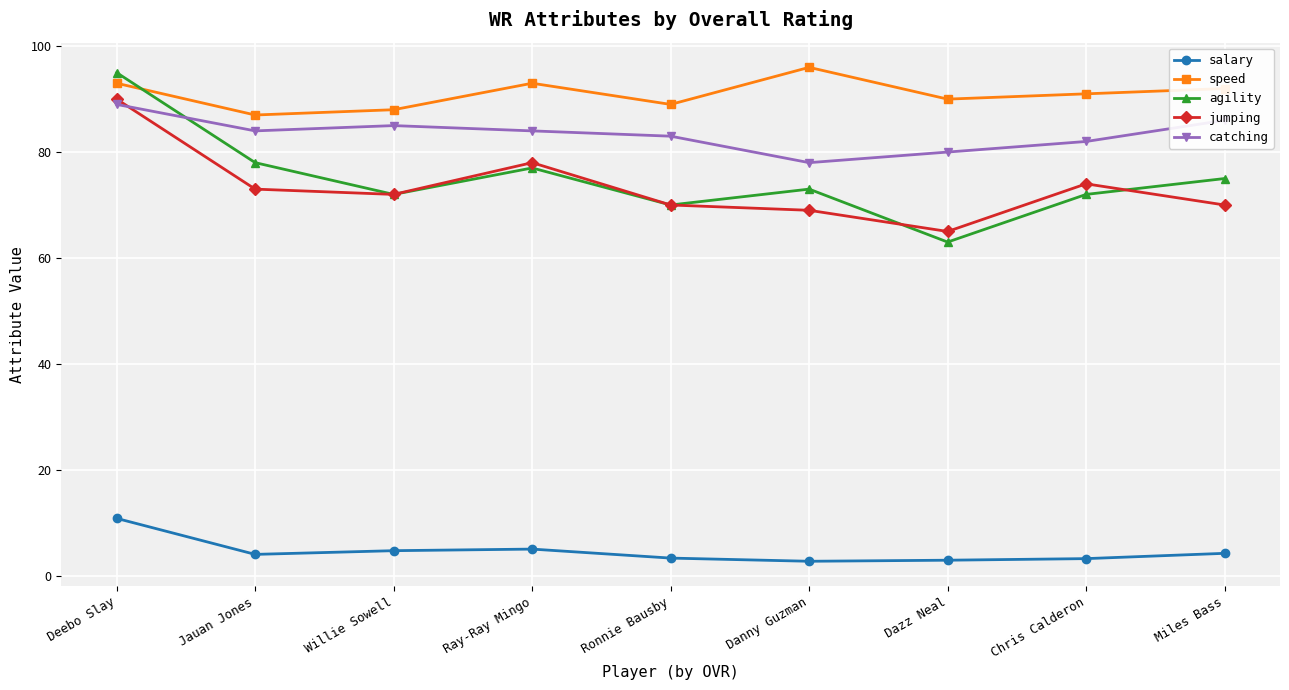

Is it true that salary equals 5.0 at Ray-Ray Mingo?

True